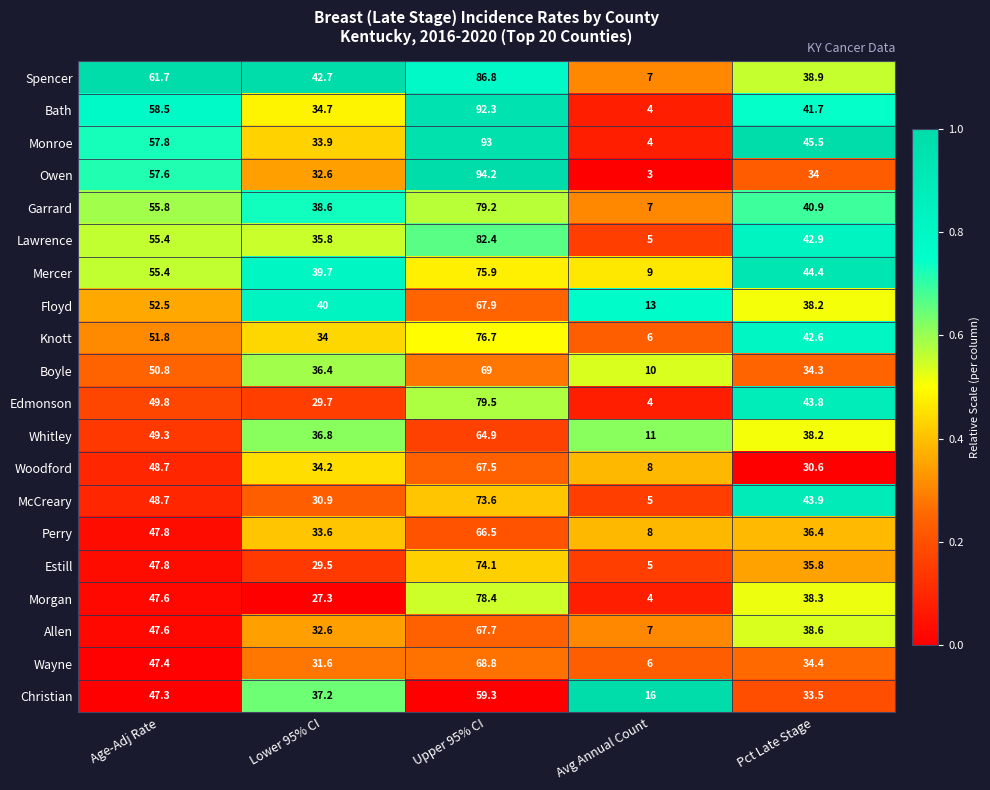

Rank the series by their maximum value, from highest to lowest.

Owen, Monroe, Bath, Spencer, Lawrence, Edmonson, Garrard, Morgan, Knott, Mercer, Estill, McCreary, Boyle, Wayne, Floyd, Allen, Woodford, Perry, Whitley, Christian